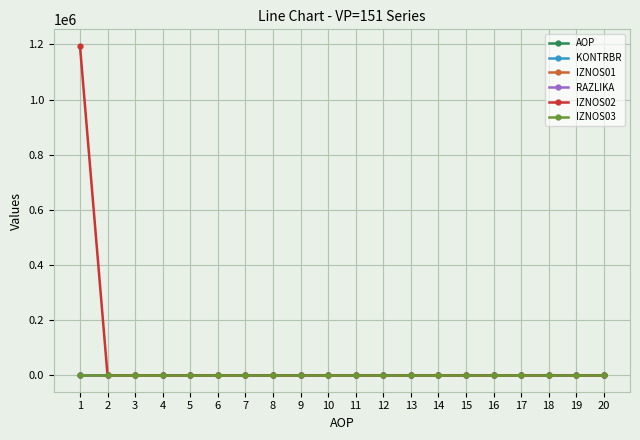

What is the greatest value displayed?

1195252.2